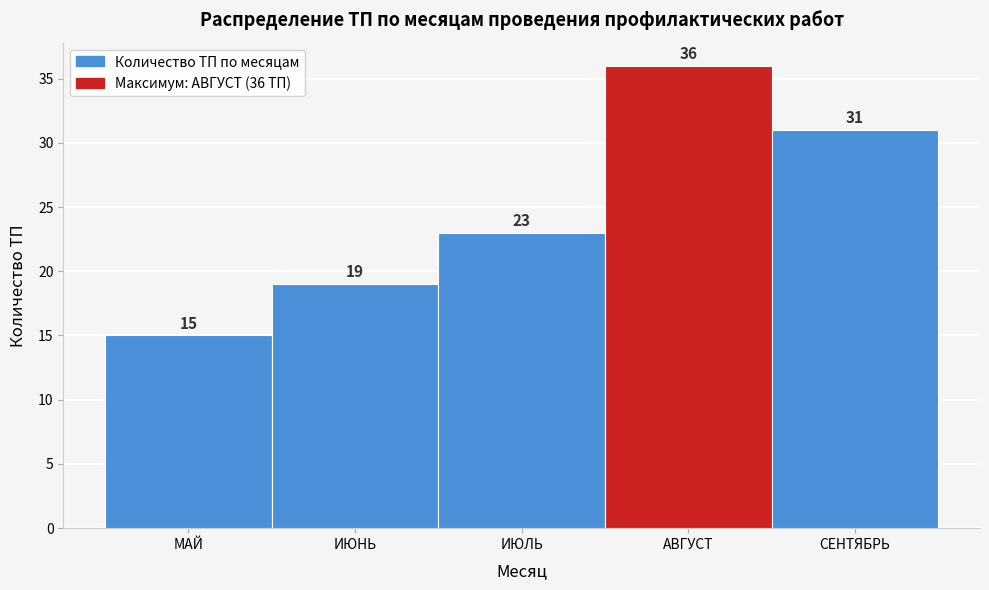

Reading left to right, transcribe all the data shown in this chart.

15	19	23	36	31